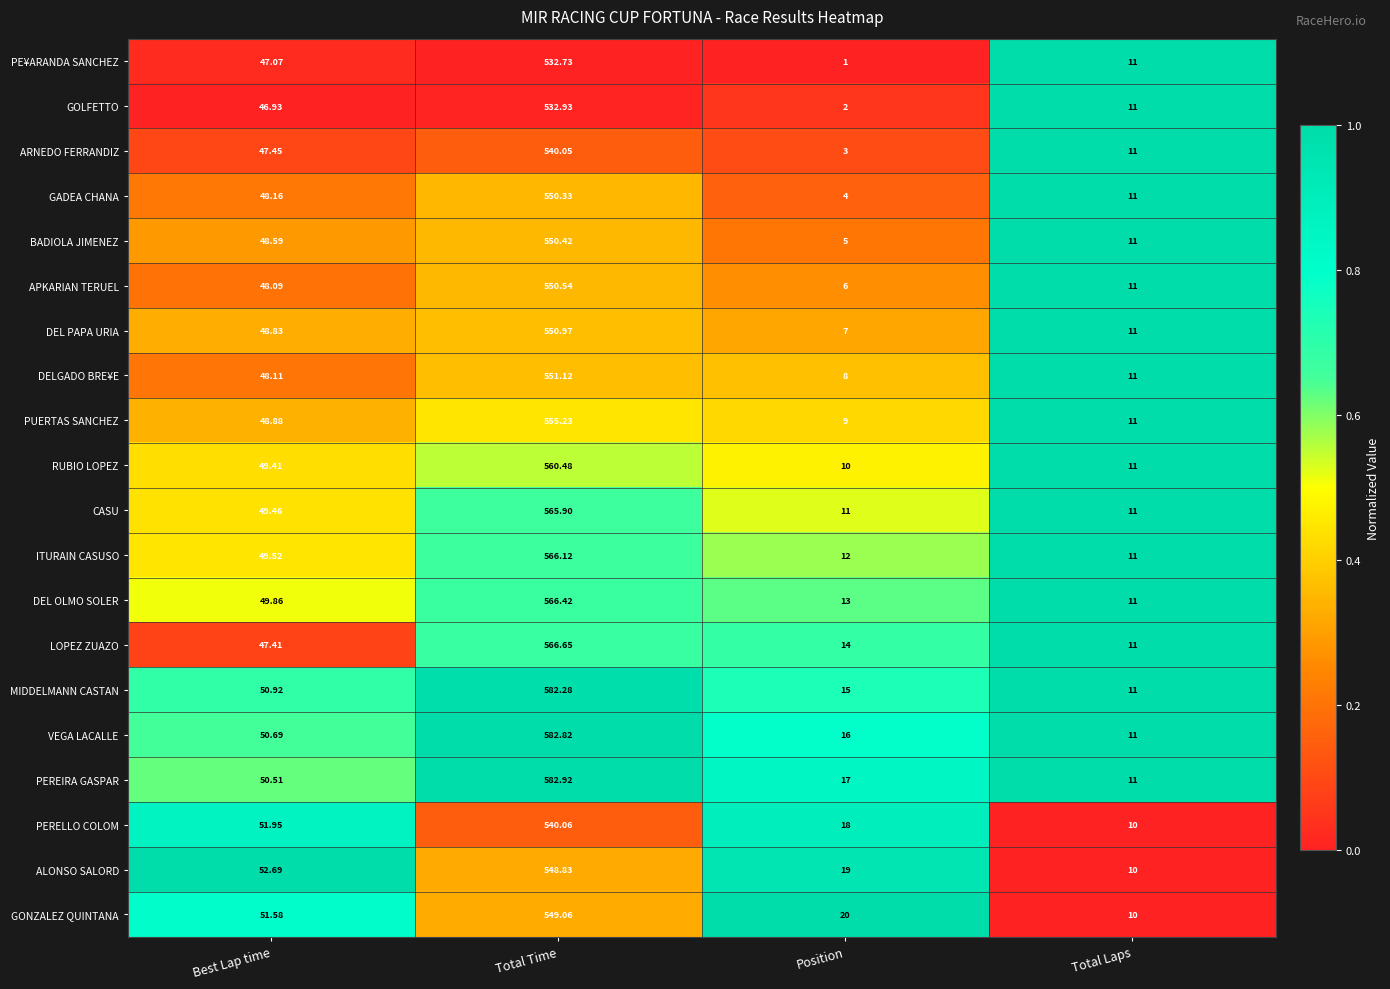

How many categories are shown in the chart?

4